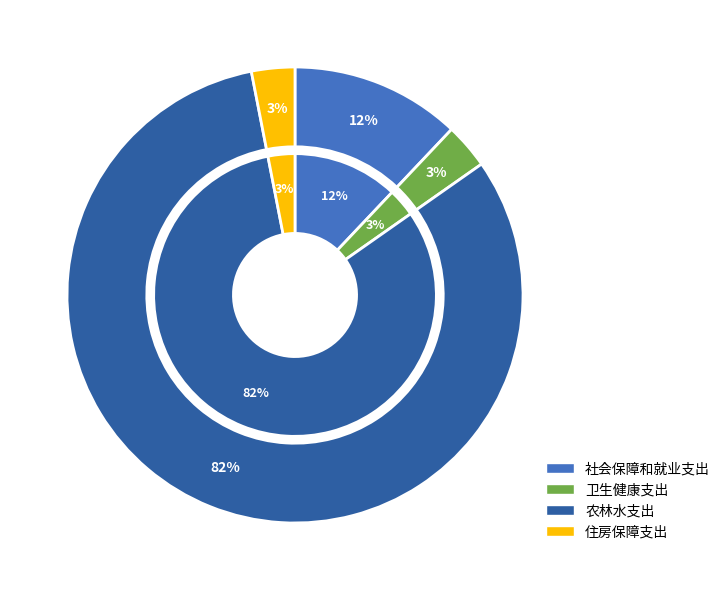

Which category accounts for the majority?

农林水支出